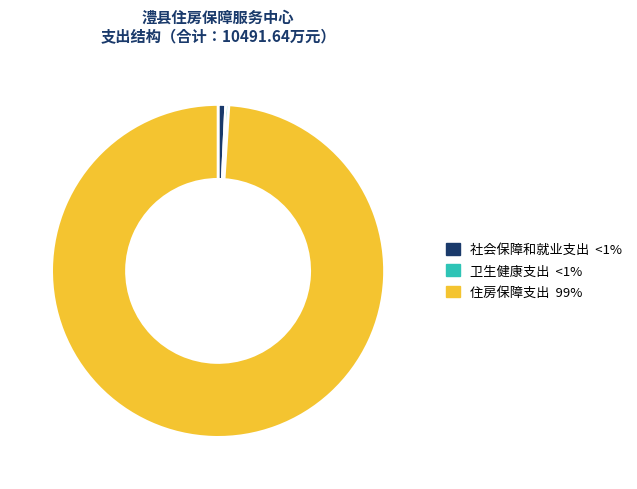

Count the number of slices in the pie.

3